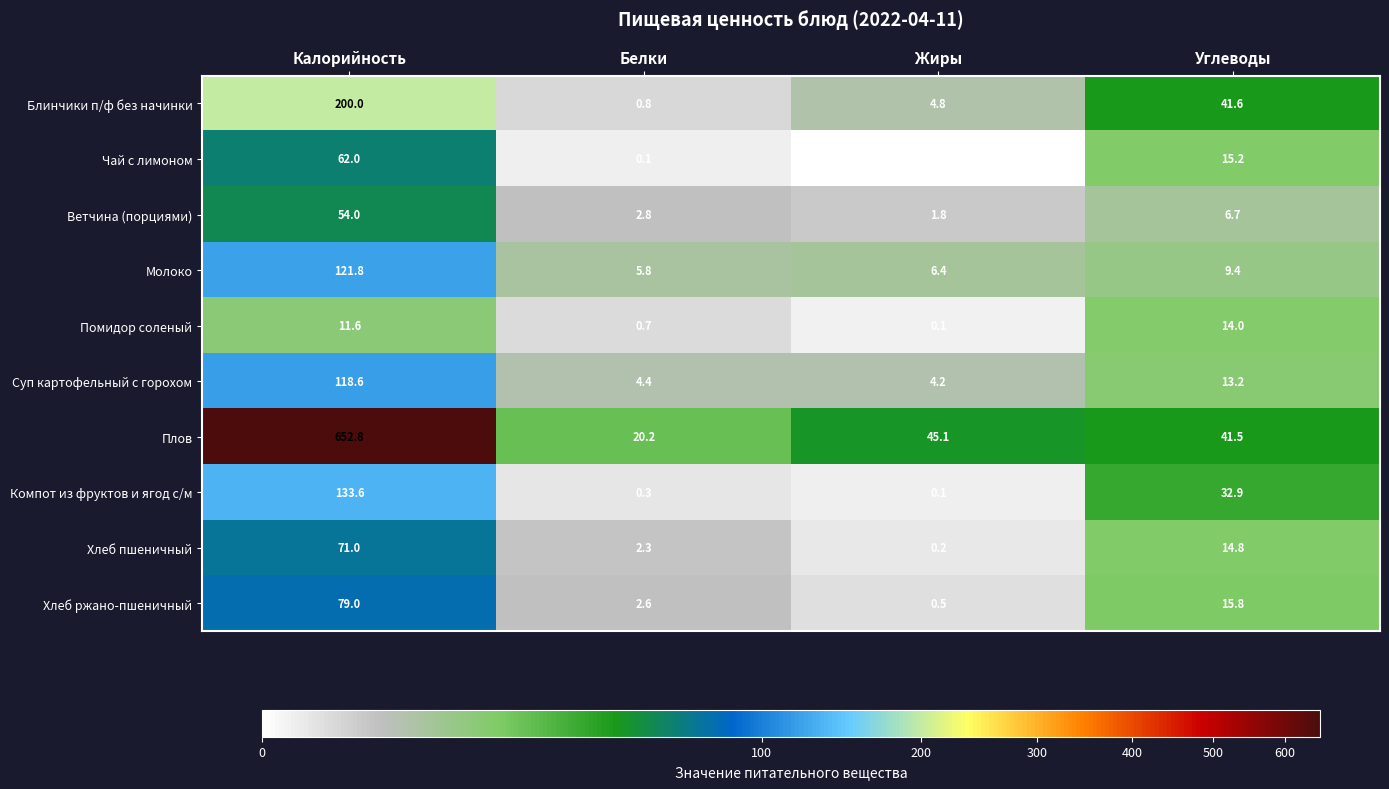

What is the difference between the maximum and minimum values in the Плов series?

632.6